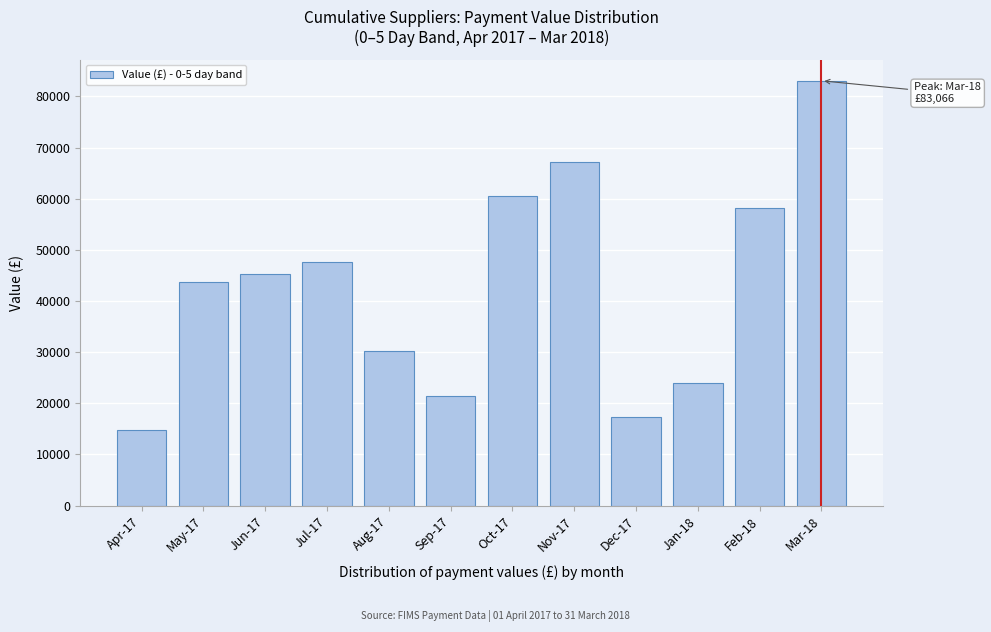

What is the change in value from Apr-17 to Feb-18?

+43422.8